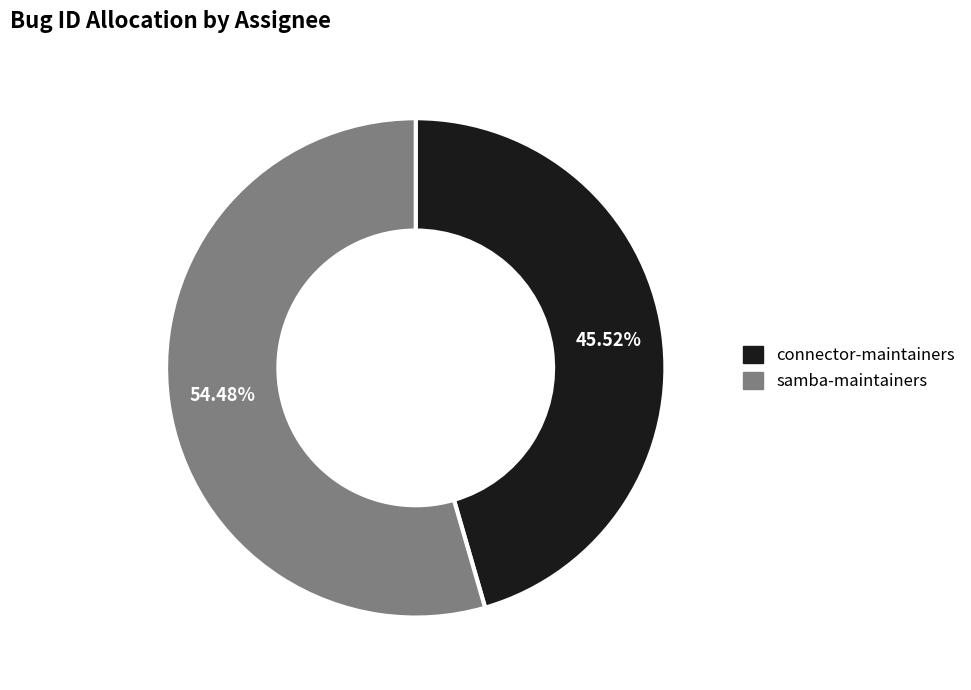

Do connector-maintainers and samba-maintainers together represent more than half of the pie?

Yes